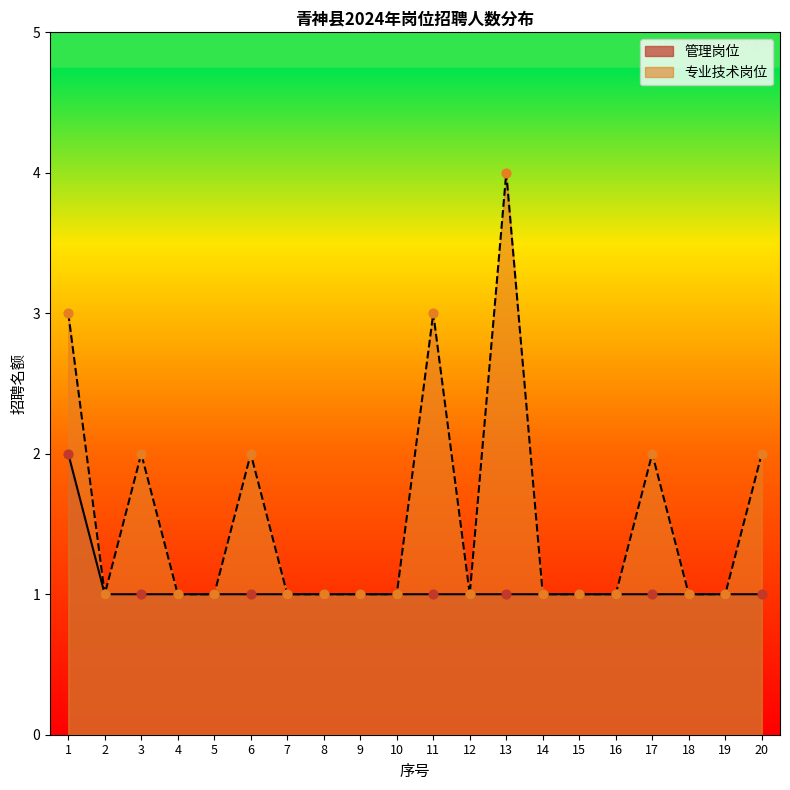

At how many categories does at least one series exceed 2?

3